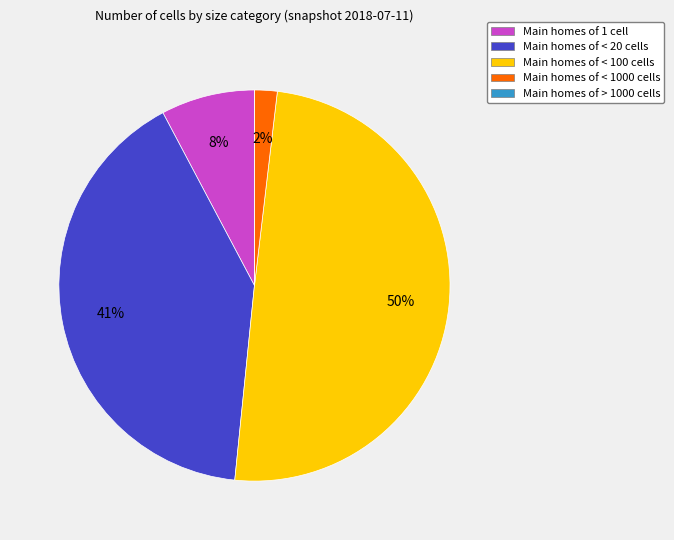

To the nearest percent, what is the average slice percentage?

20%